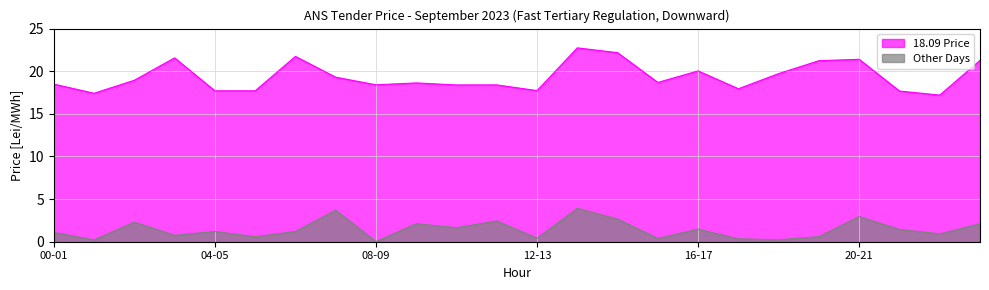

Which series has the largest range (max minus min)?

18.09 Price